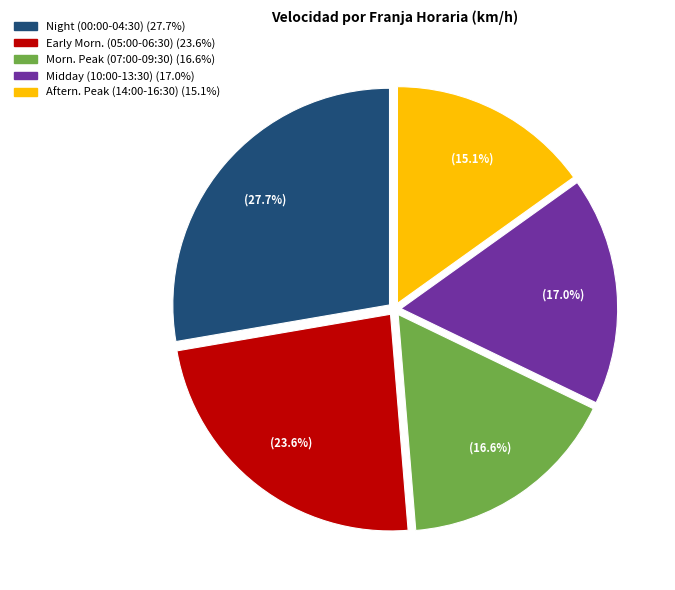

Is there a majority slice in this chart?

No